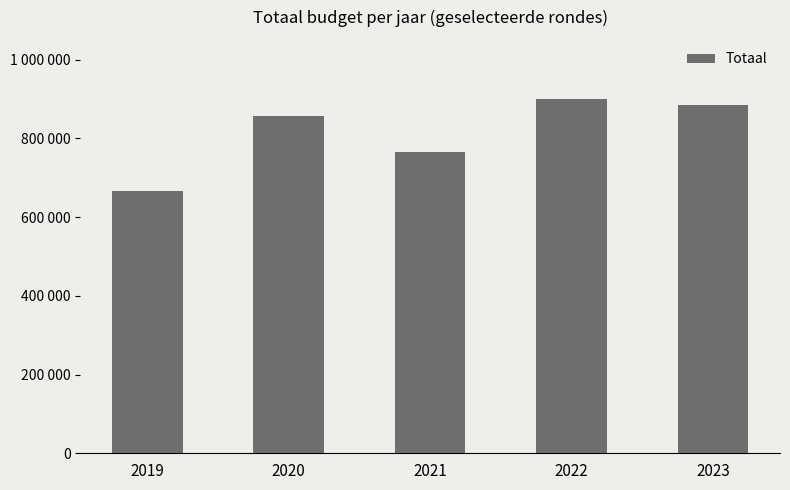

How many data points are above 856497?

2